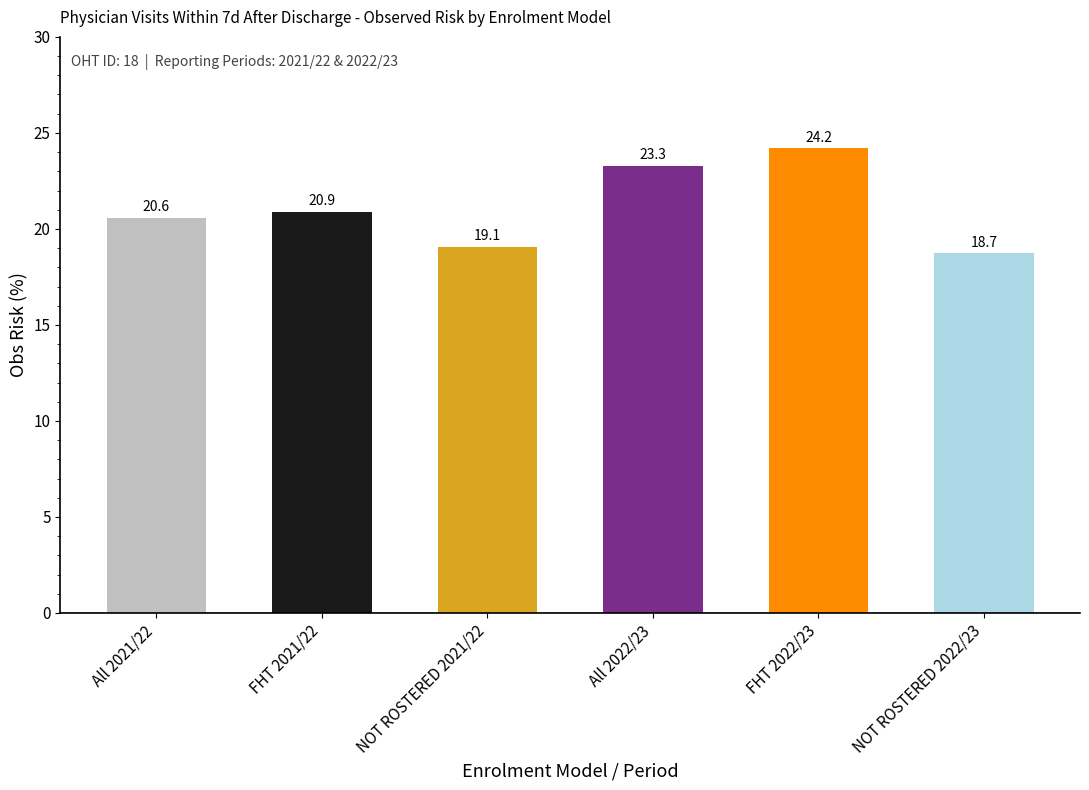

Reading left to right, extract all data points from this chart.

20.6	20.9	19.1	23.3	24.2	18.7